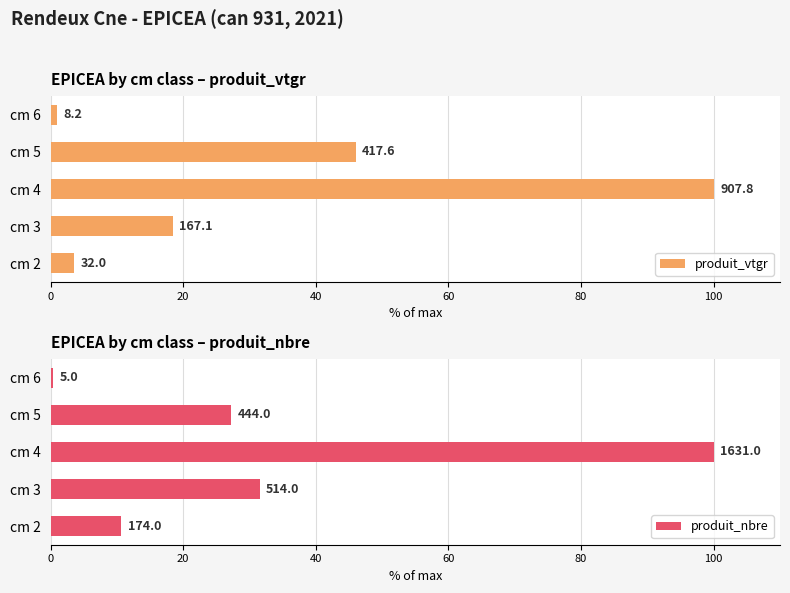

How many categories are shown in the chart?

5